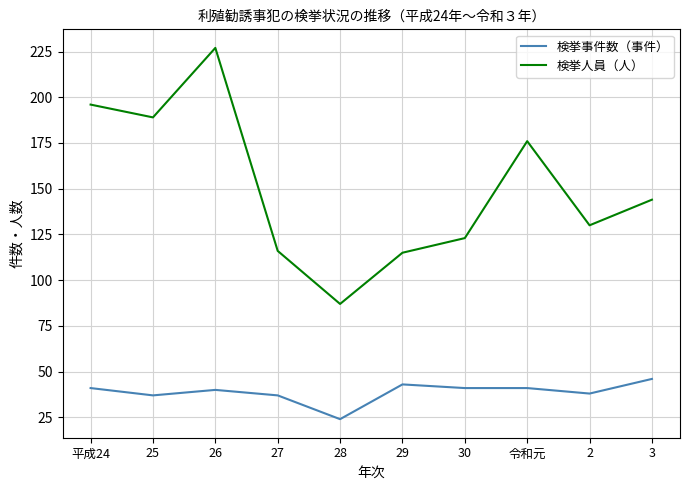

What is the sum of all 検挙事件数（事件） values?

388